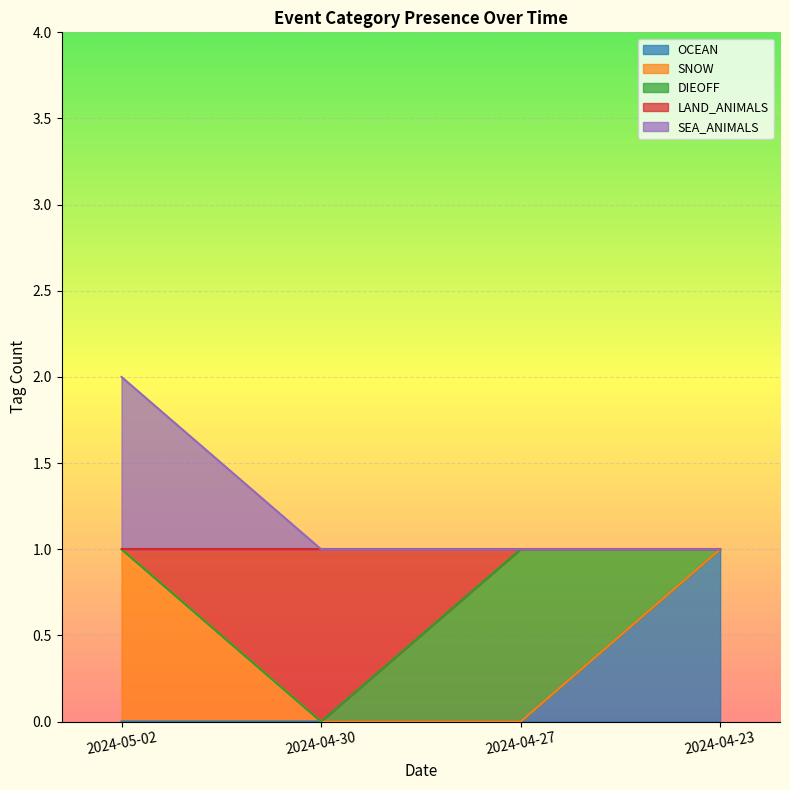

True or false: SNOW and OCEAN intersect in this chart.

False